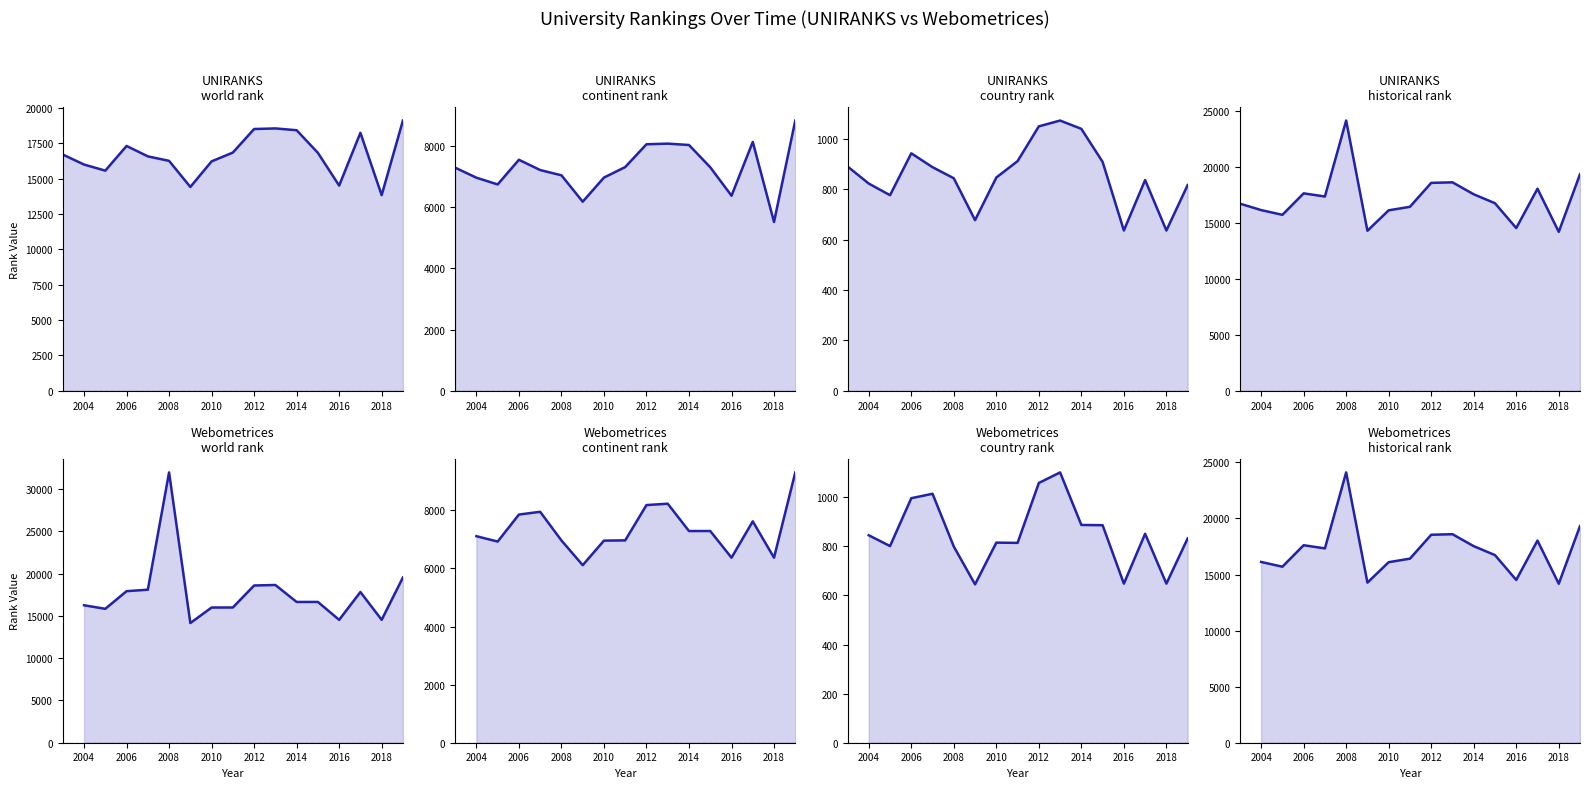

What is the value of the UNIRANKS - country rank point at the 15th from the left?

836.0